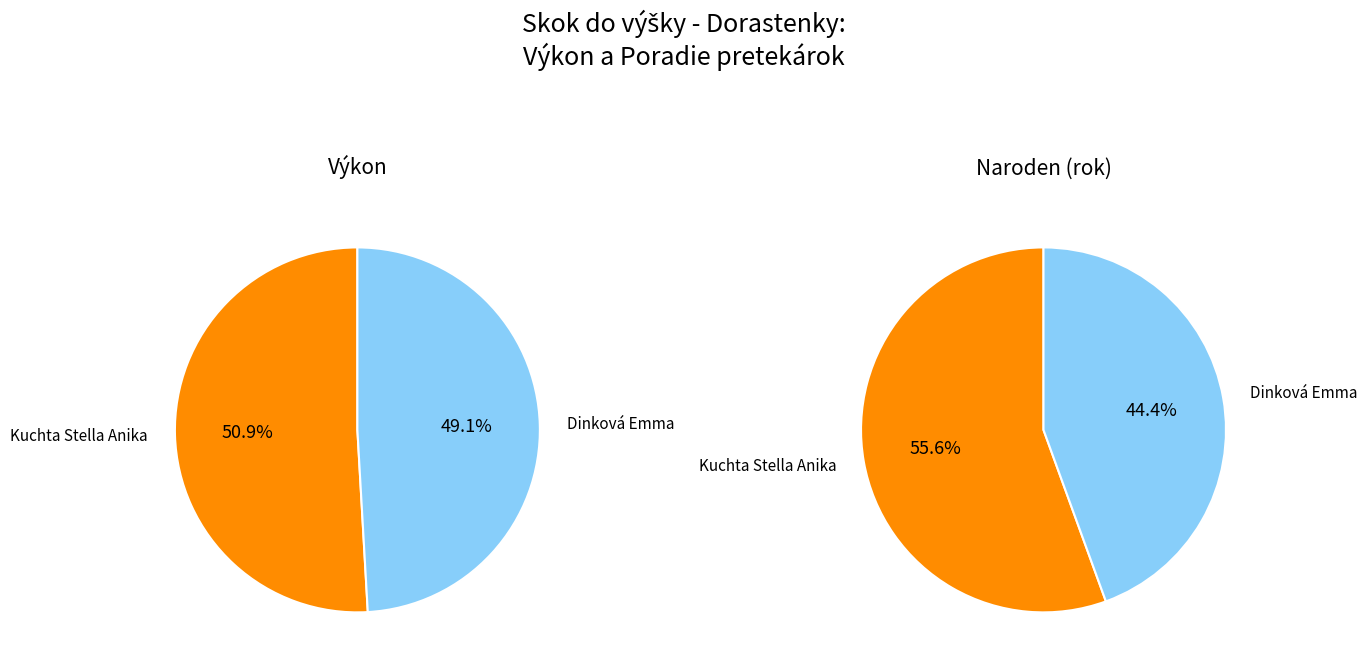

Rank the categories by value from highest to lowest.

Kuchta Stella Anika, Dinková Emma